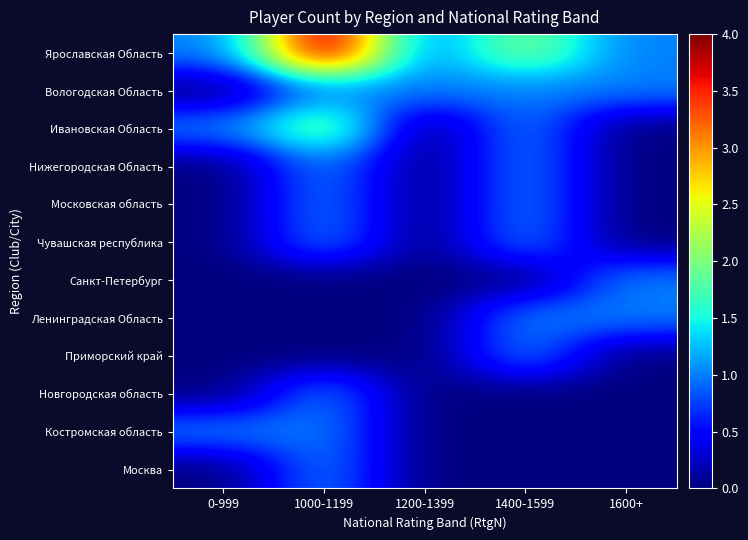

Which series has the widest spread of values?

Ярославская Область